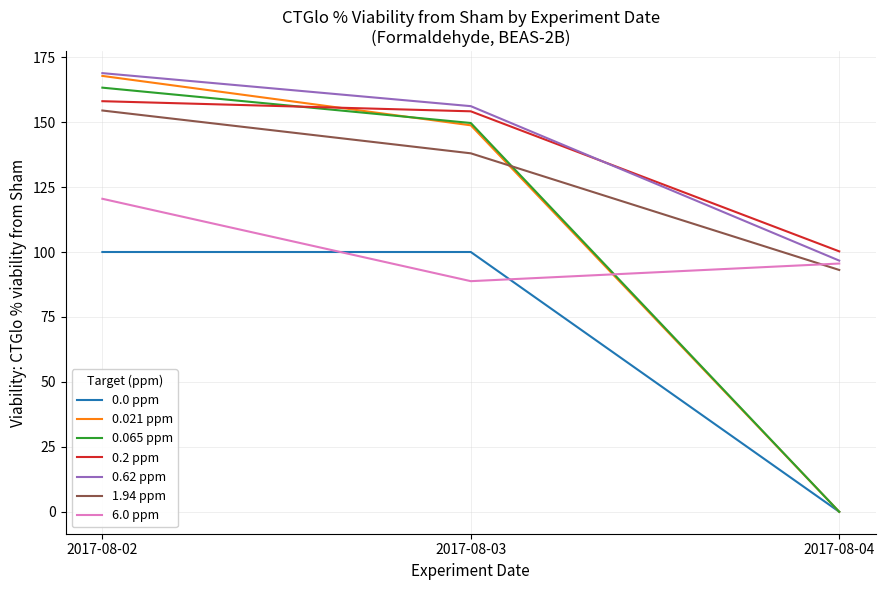

What is the difference between the highest and lowest values at 2017-08-02?

68.9